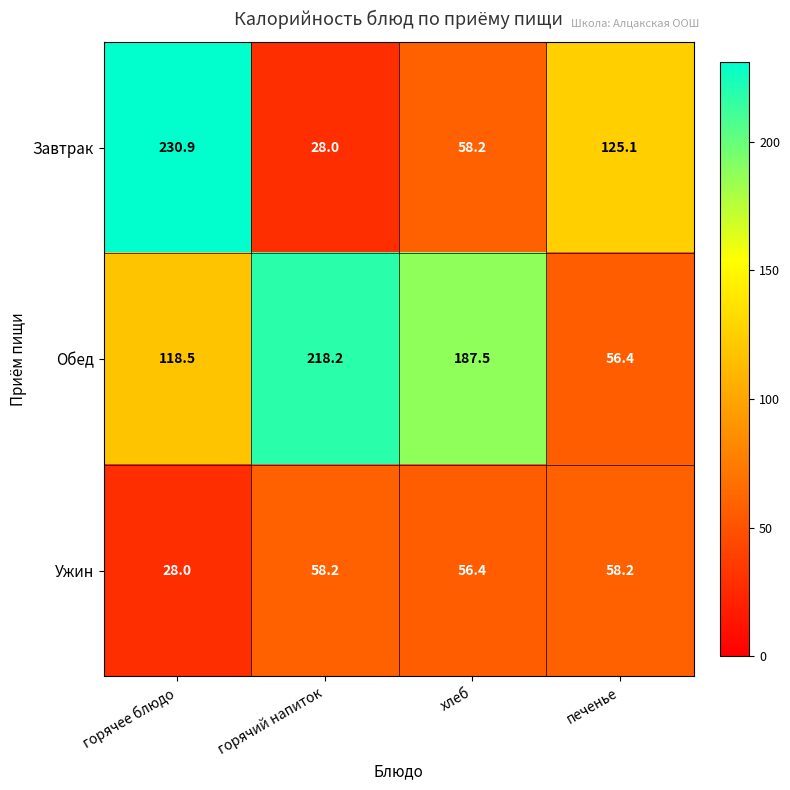

True or false: Ужин has a value of 100.1 at горячий напиток.

False